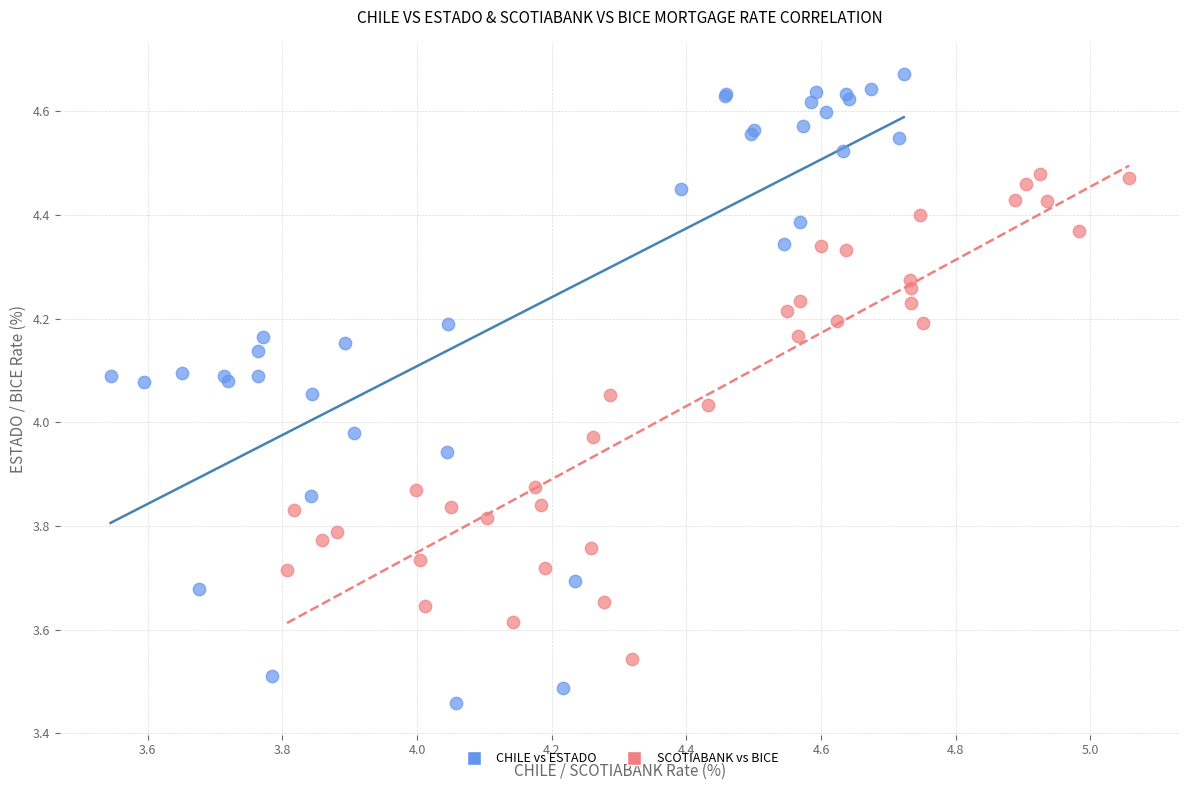

Which series contains the highest Y value?

CHILE vs ESTADO